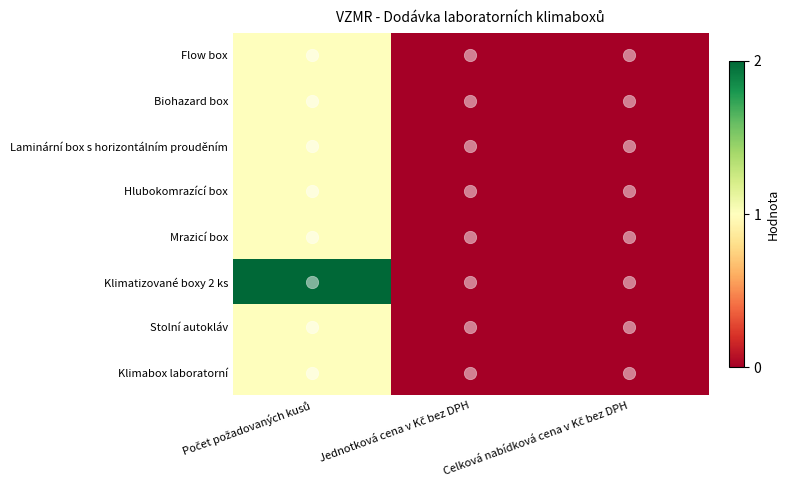

Which has a higher value, Celková nabídková cena v Kč bez DPH or Jednotková cena v Kč bez DPH?

Celková nabídková cena v Kč bez DPH